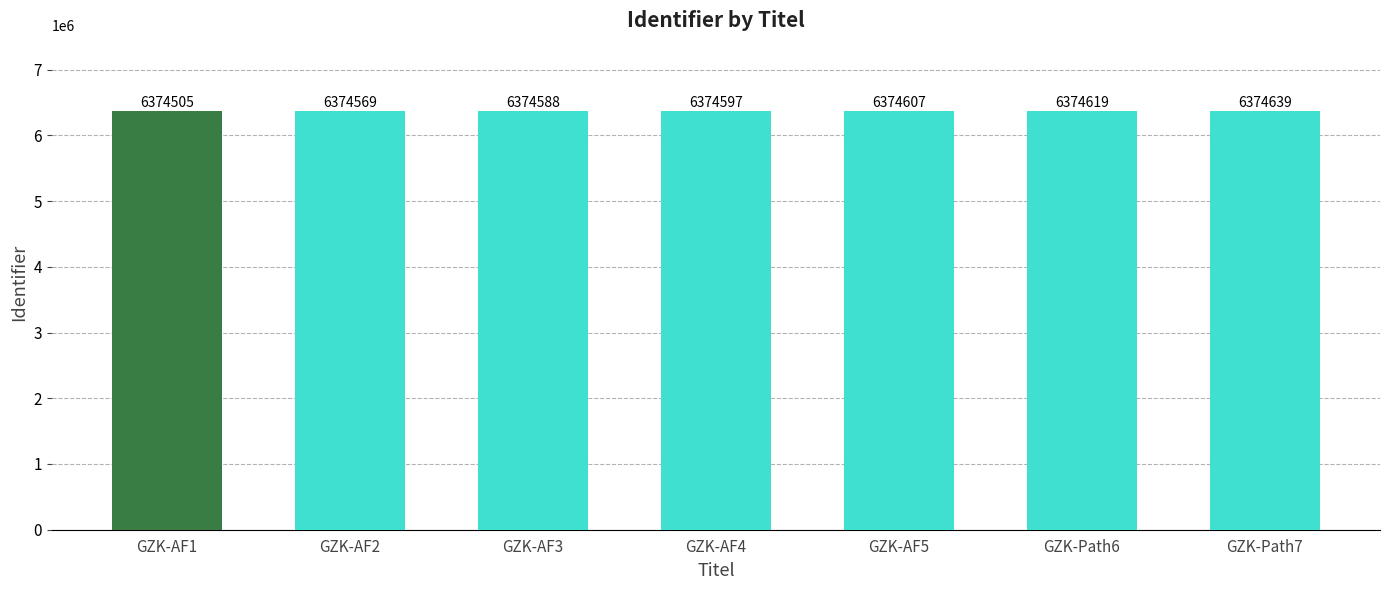

The chart shows a value of 9344448 at GZK-AF3. True or false?

False